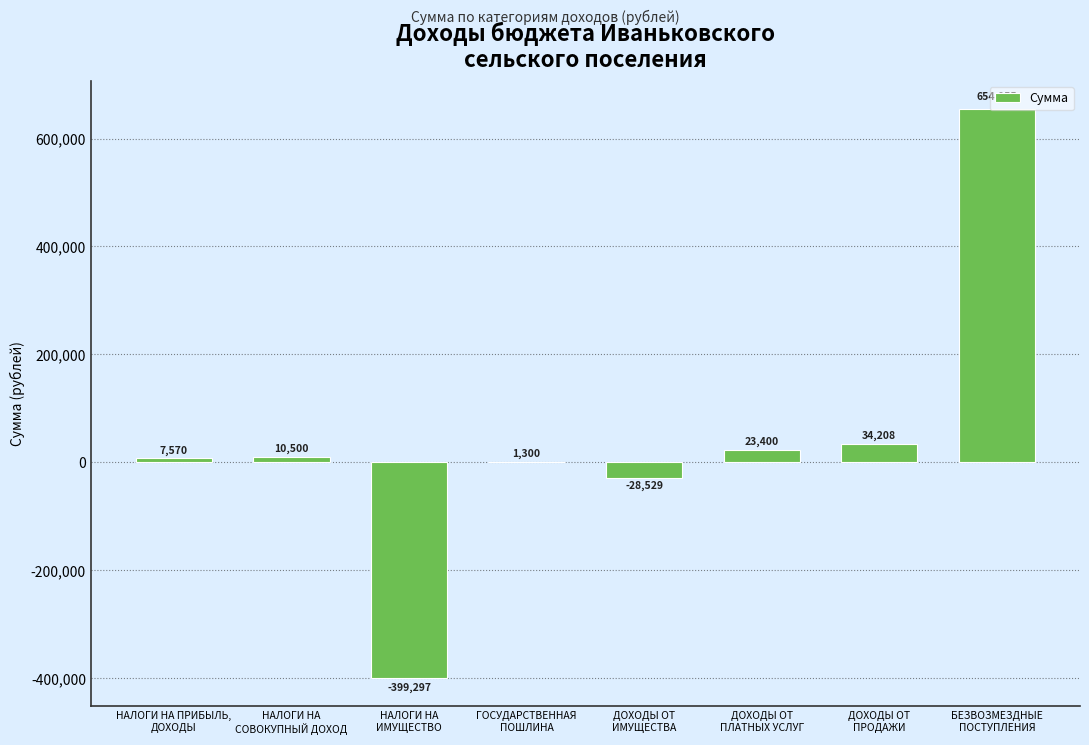

What is the change in value from НАЛОГИ НА ПРИБЫЛЬ,
ДОХОДЫ to ДОХОДЫ ОТ
ПРОДАЖИ?

+26638